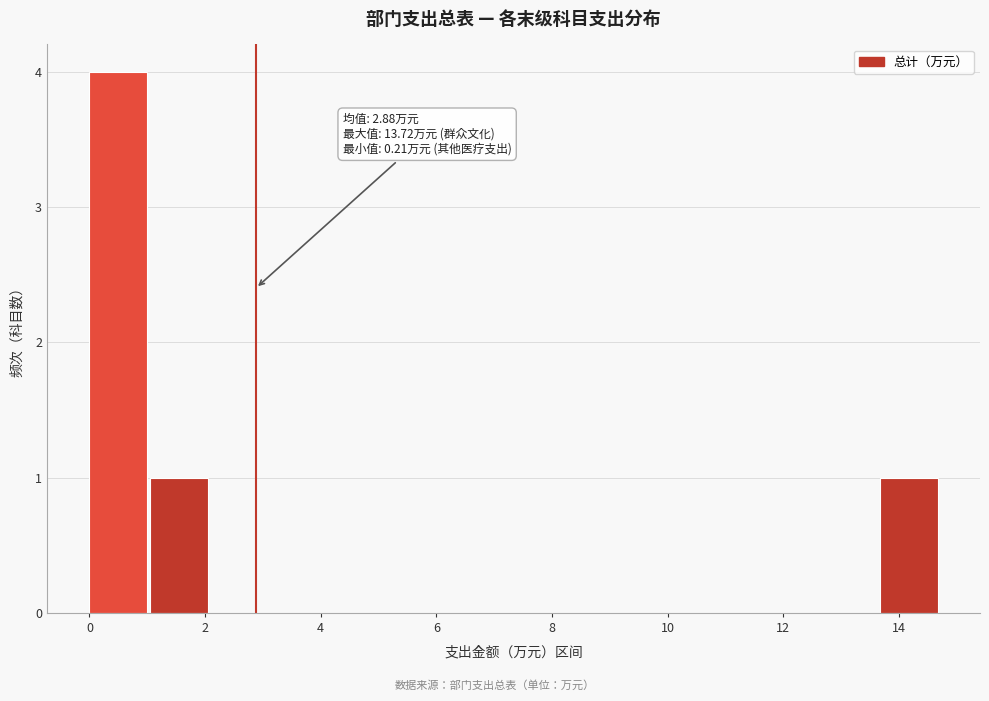

Which range on the x-axis has the tallest bar?

0.0 to 1.0